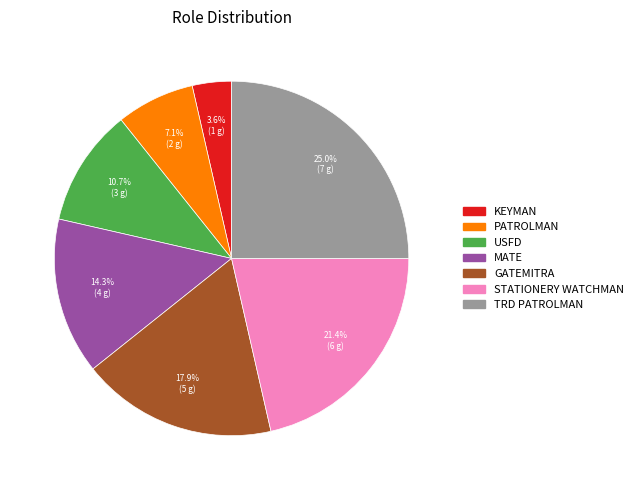

Does KEYMAN account for over 50% of the chart?

No